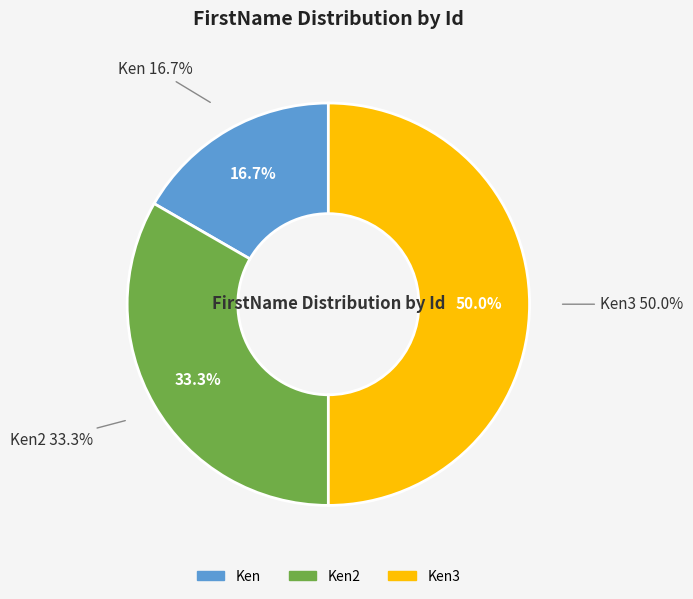

To the nearest percent, what portion does Ken2 represent?

33%